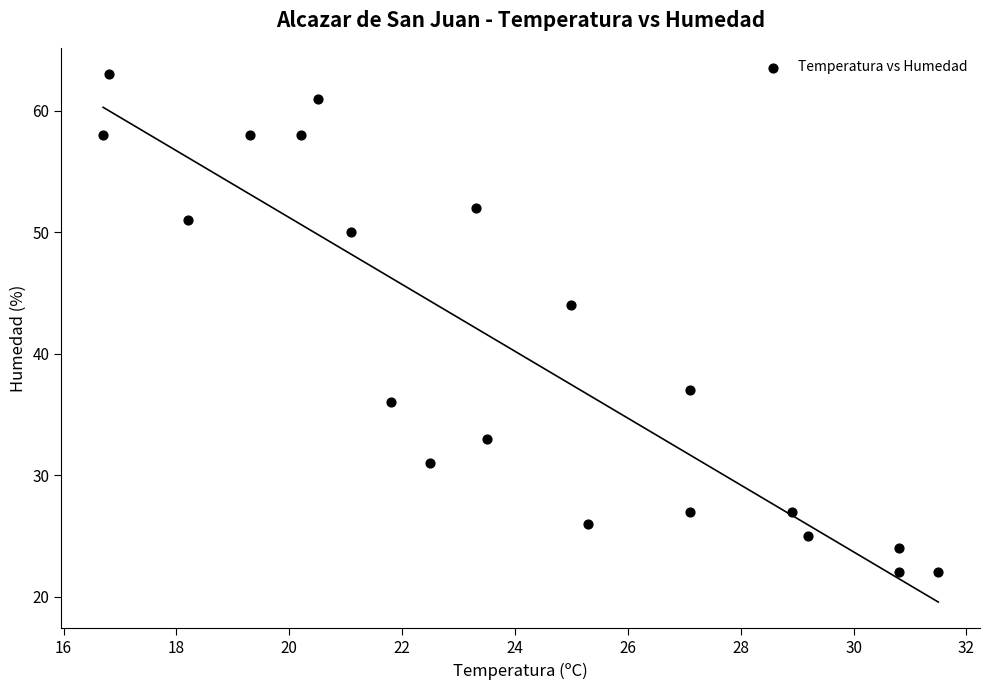

What Y value in the scatter plot is closest to 42?

44